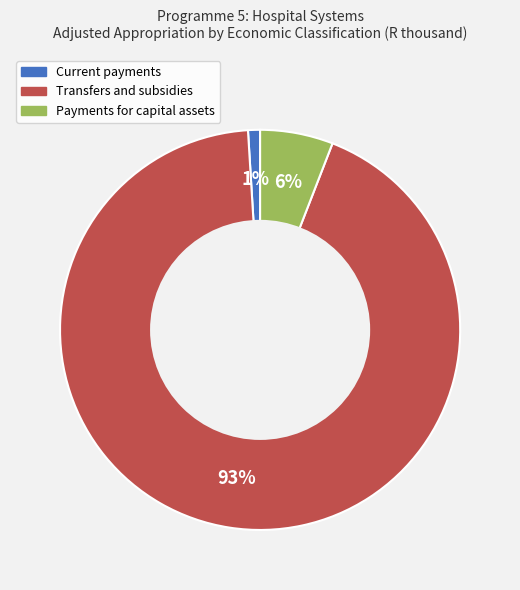

Is there any slice that represents more than half of the pie?

Yes